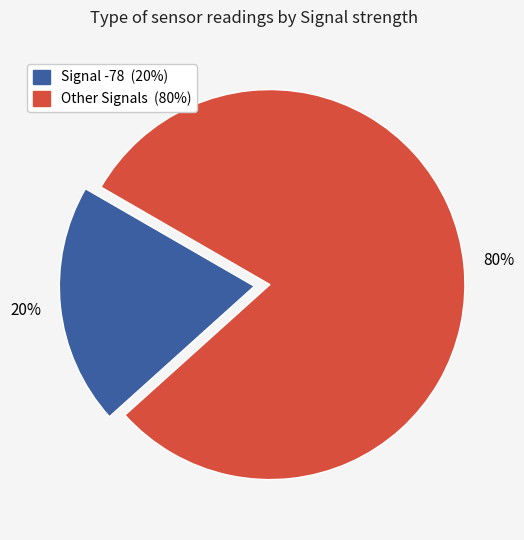

To the nearest percent, what is the difference between the largest and smallest slice percentages?

60%